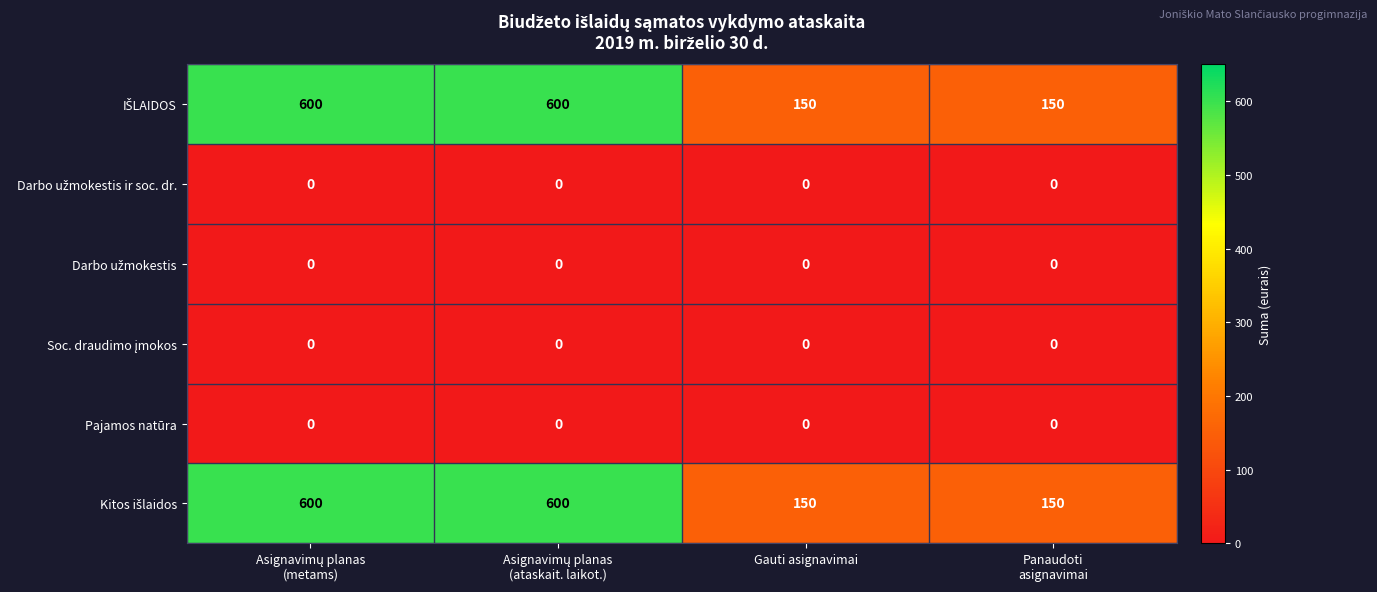

How many categories are shown in the chart?

4